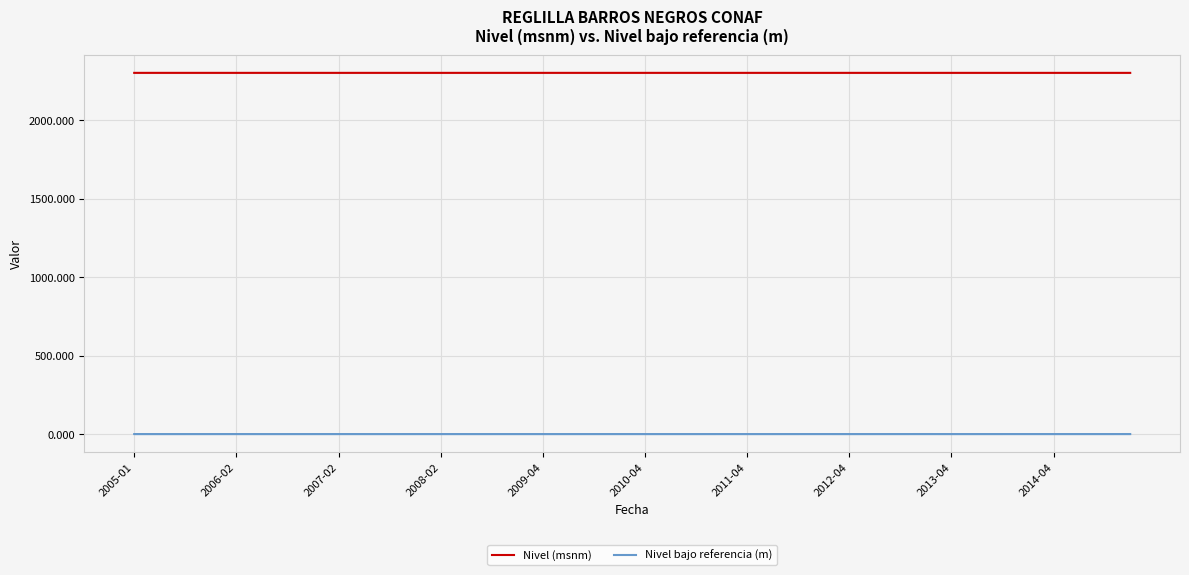

Rank the series by their average value, from lowest to highest.

Nivel bajo referencia (m), Nivel (msnm)